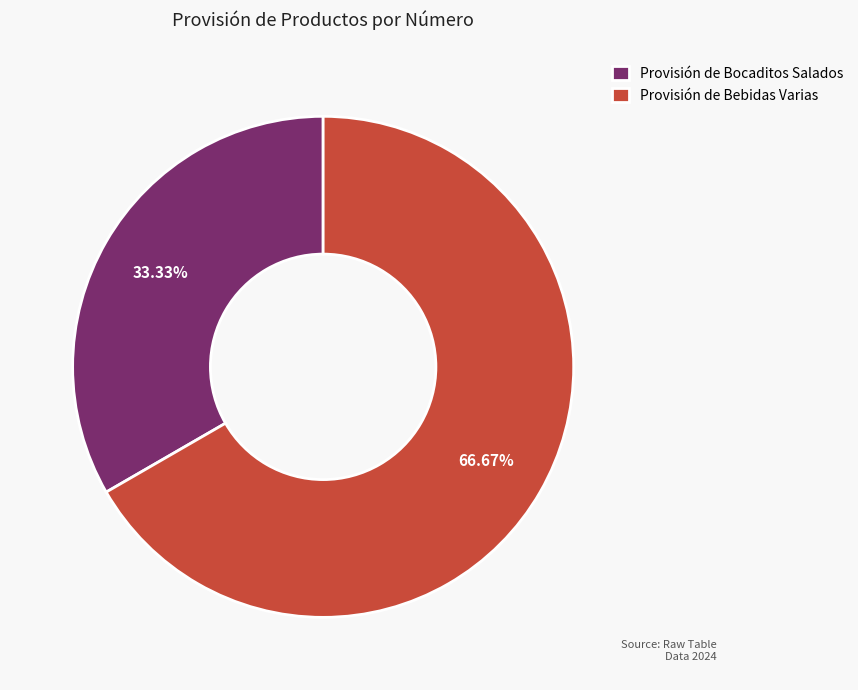

How much of the chart is everything except Provisión de Bebidas Varias?

33.3%